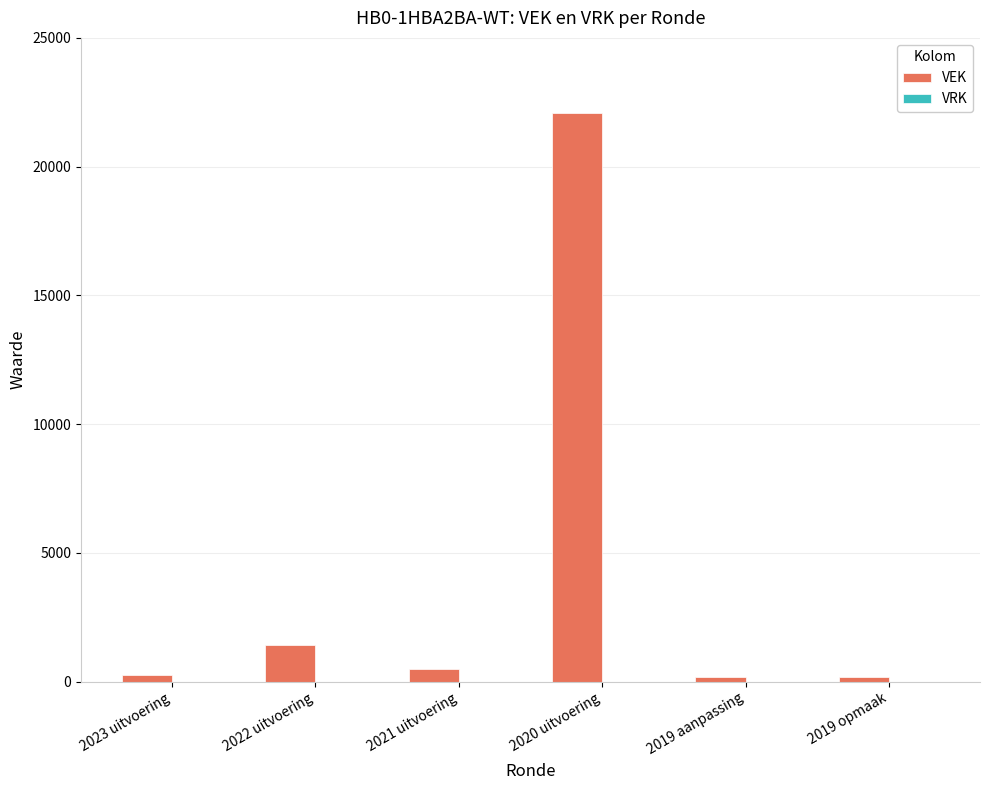

Does the chart contain any negative values?

No